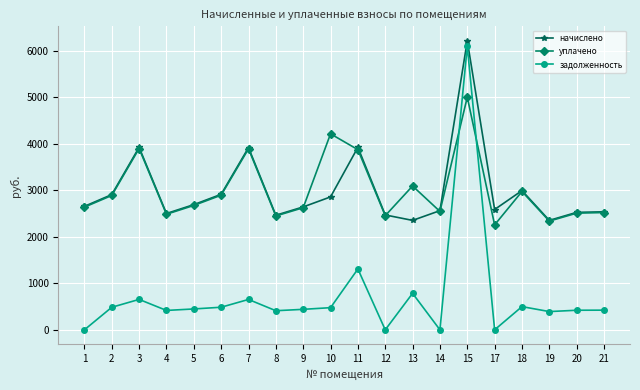

What is the total value across all series at 20?

5451.9